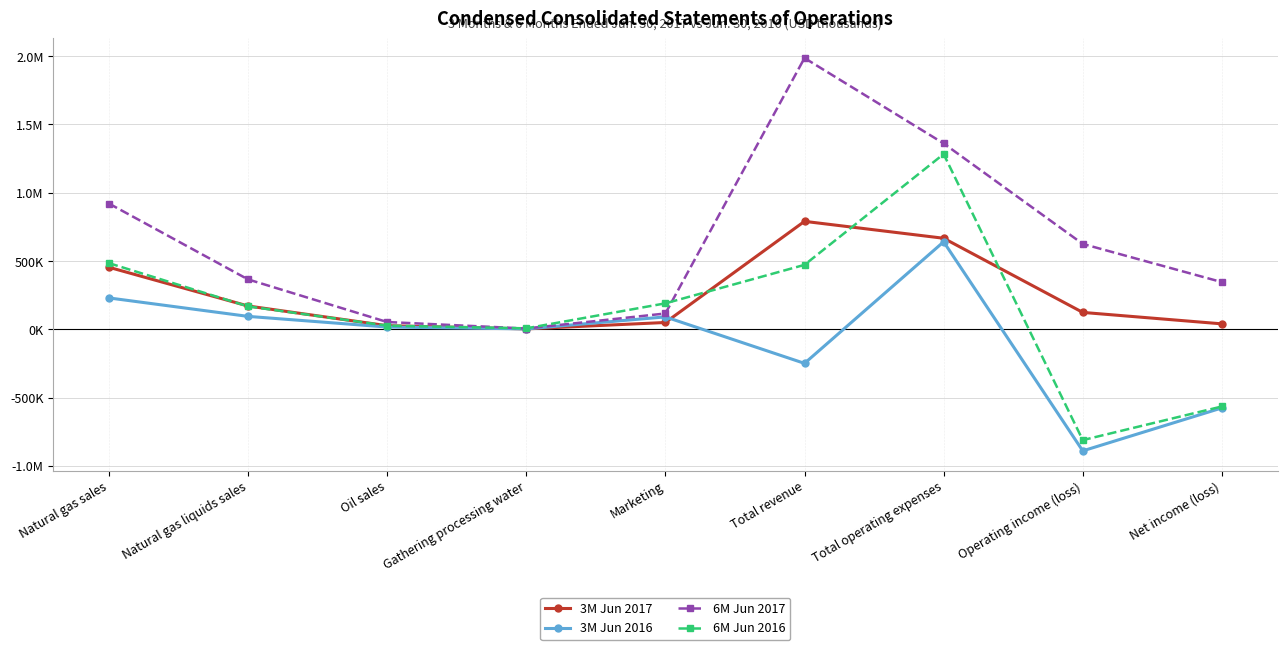

What is the sum of the 6M Jun 2017 values at Total operating expenses and Marketing?

1476774